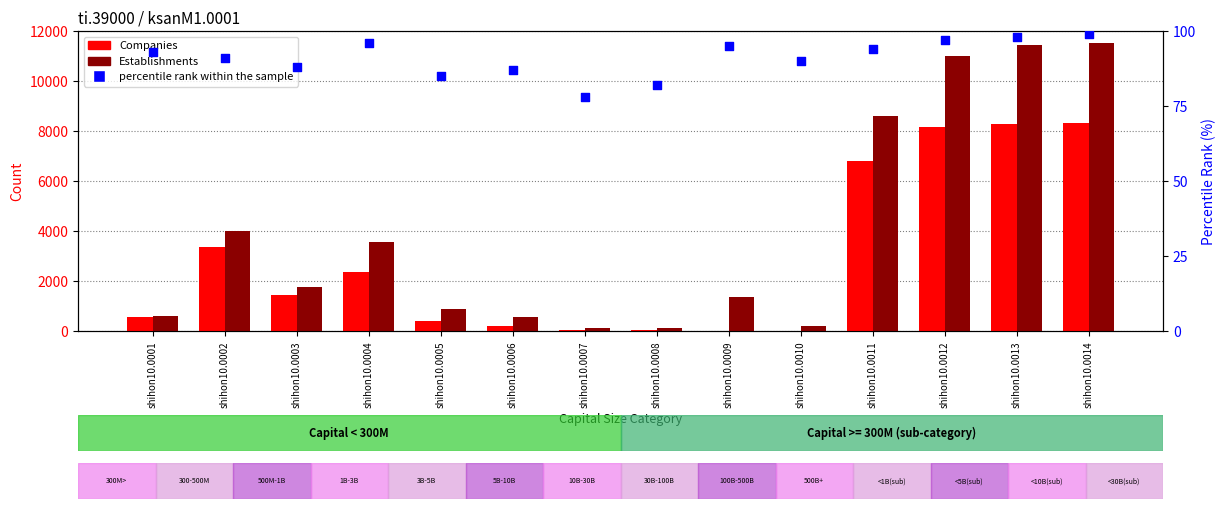

Which series has the largest Y range (max minus min)?

Establishments